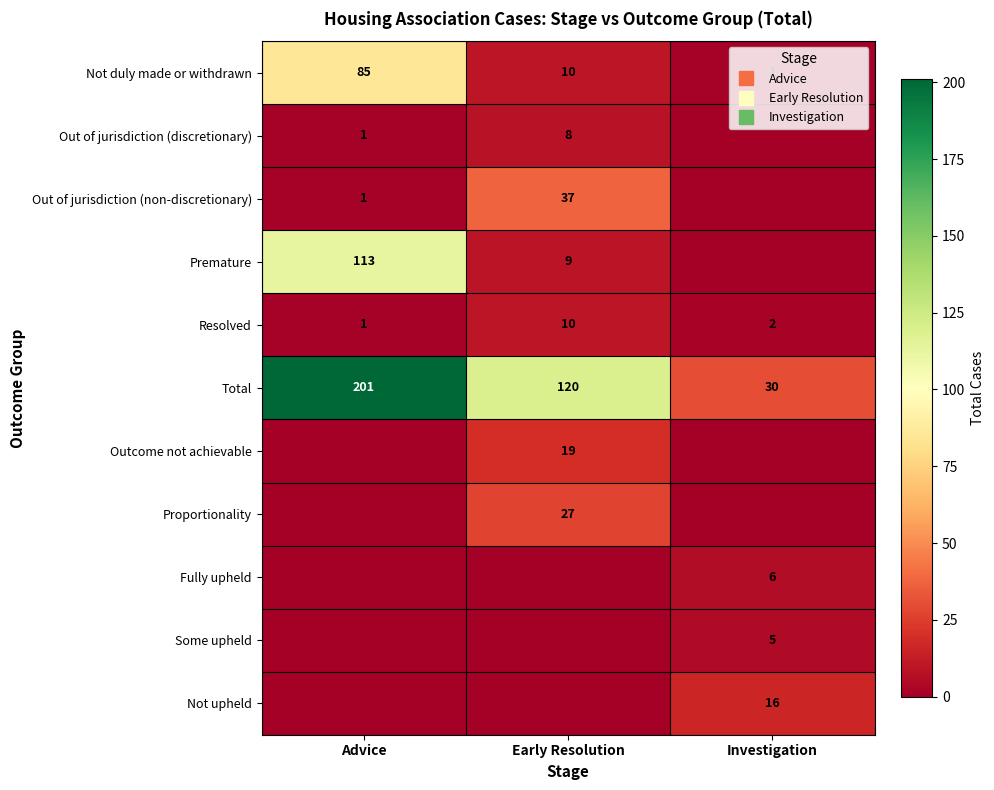

The Proportionality series shows 35 at Early Resolution. True or false?

False